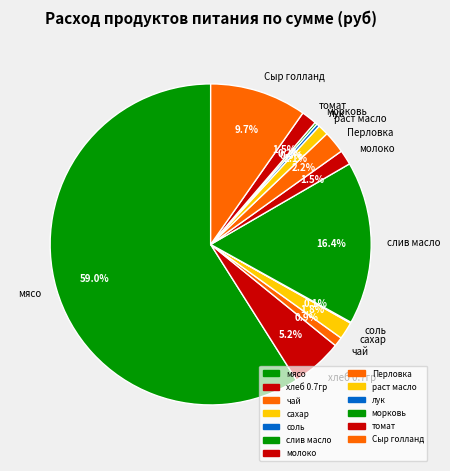

True or false: раст масло accounts for 7% of the total.

False